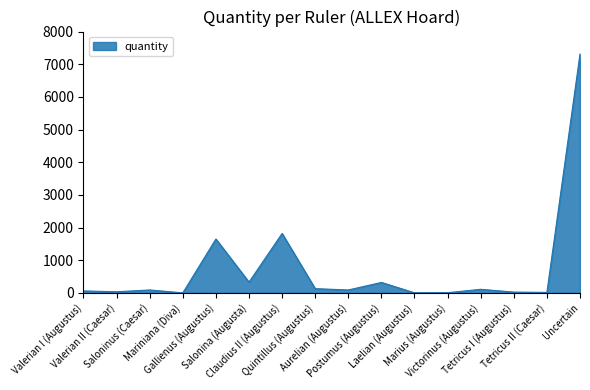

What is the label of the 13th point from the left?

Victorinus (Augustus)